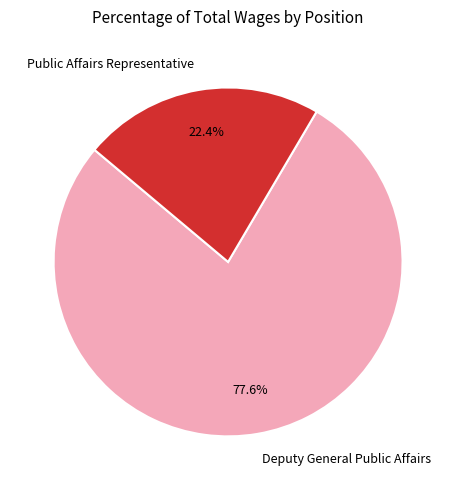

Combined, do Public Affairs Representative and Deputy General Public Affairs account for over 50%?

Yes